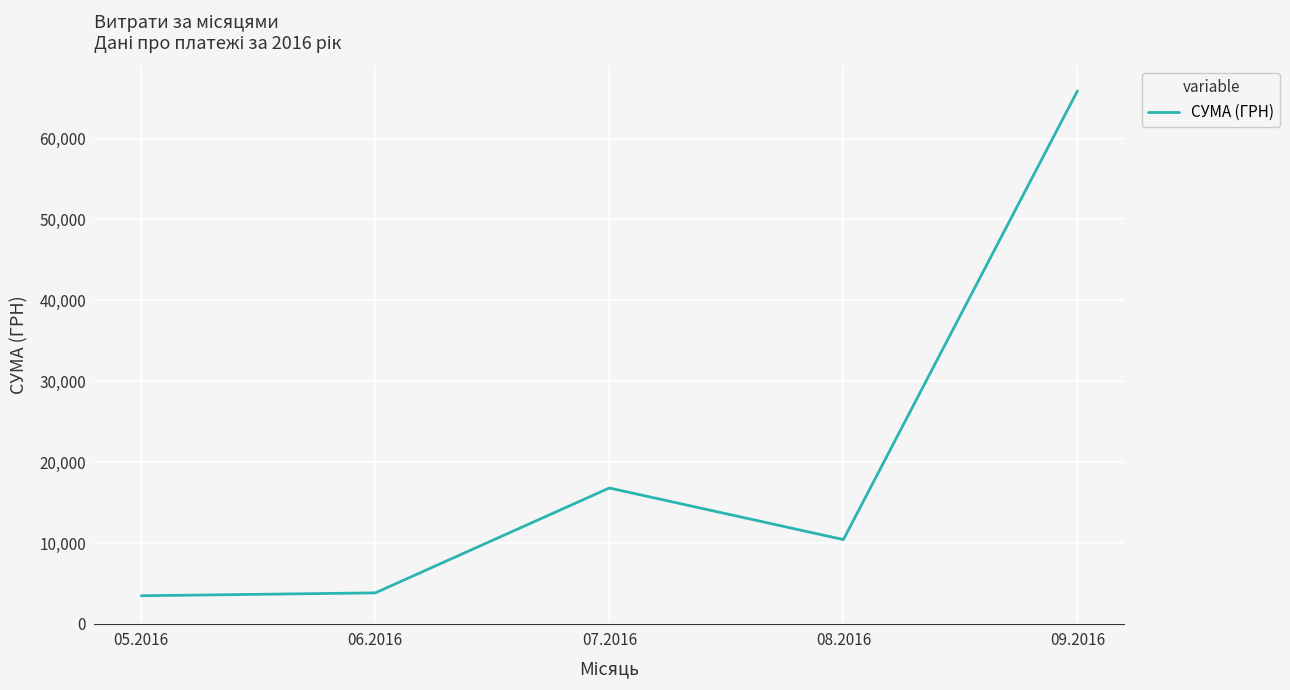

Is it true that the value at 09.2016 is 96218.1?

False